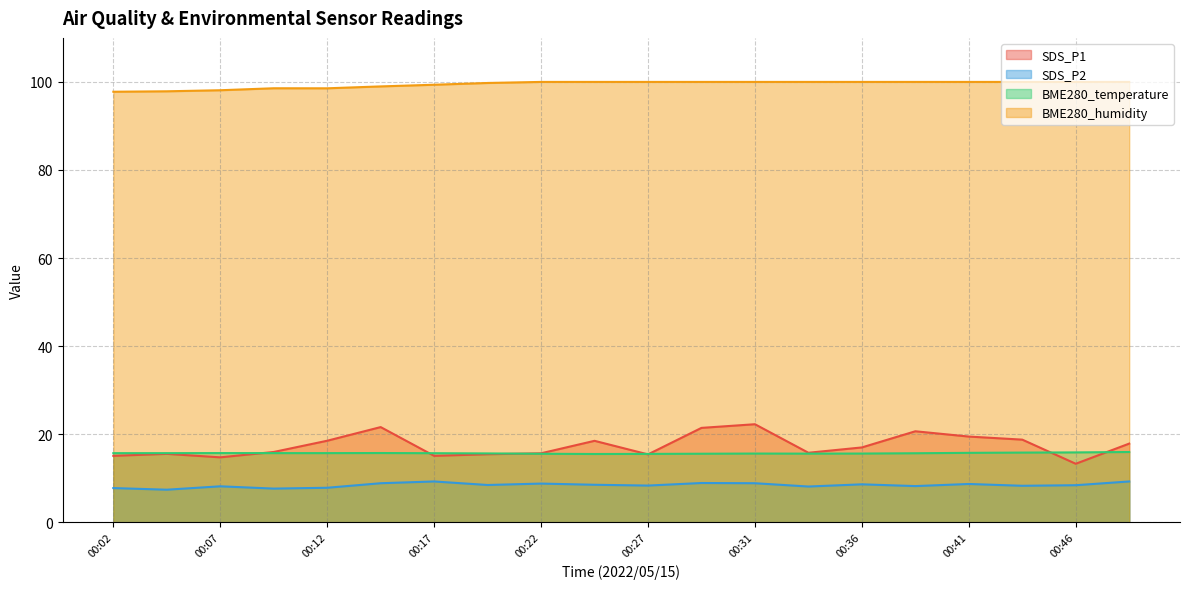

Which series changed the most between 00:31 and 00:41?

SDS_P1